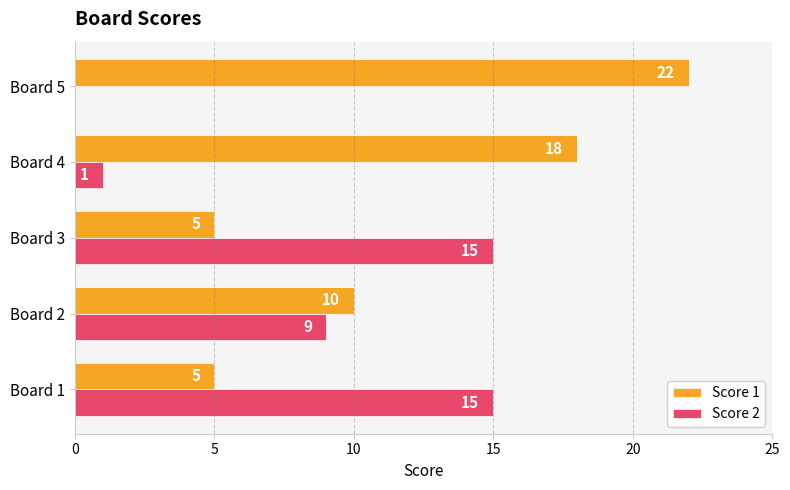

Is it true that Score 1 equals 5 at Board 1?

True